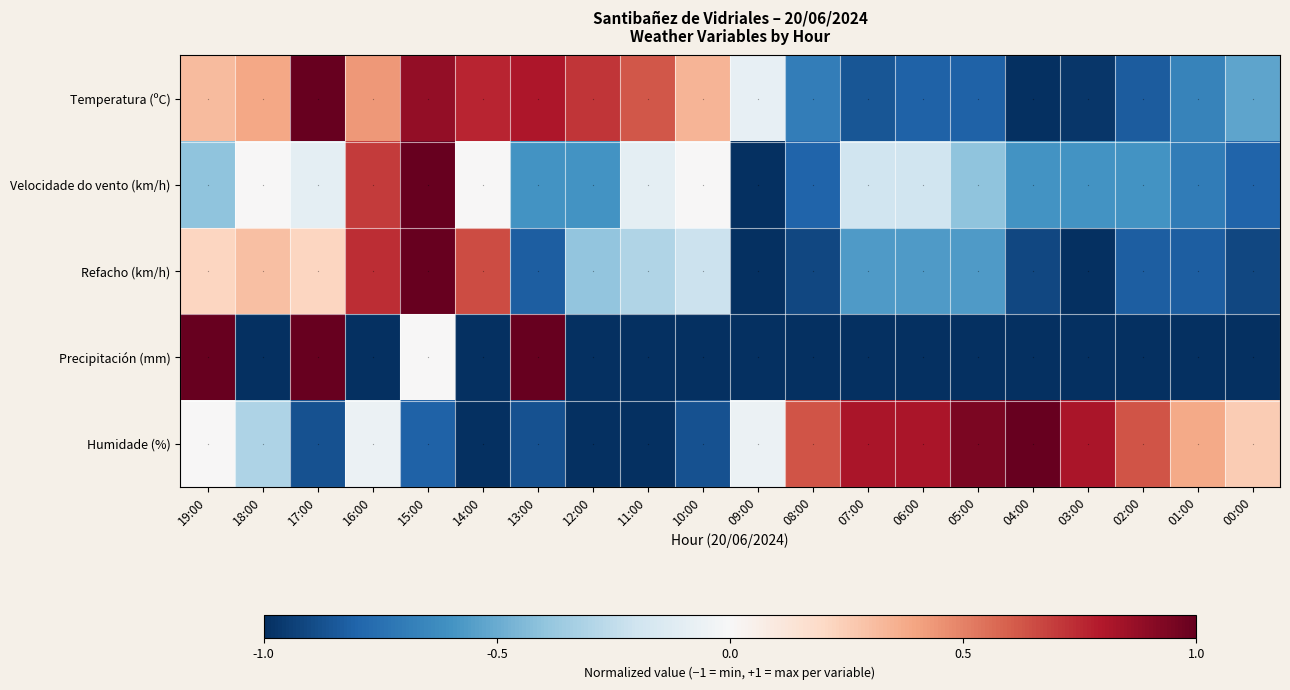

What is the approximate value of Precipitación (mm) at 19:00?

1.0